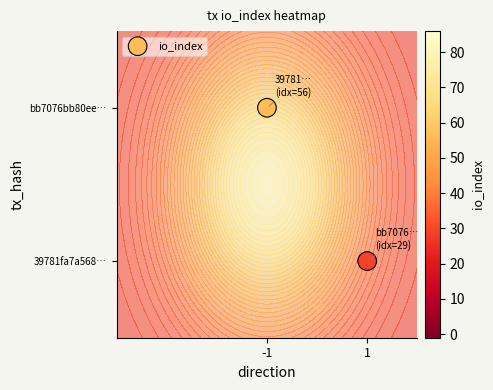

Which has a higher value, 1 or -1?

-1